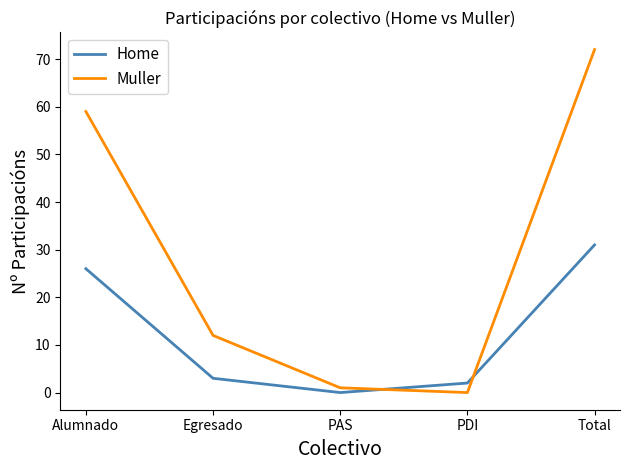

At how many categories does at least one series exceed 30?

2